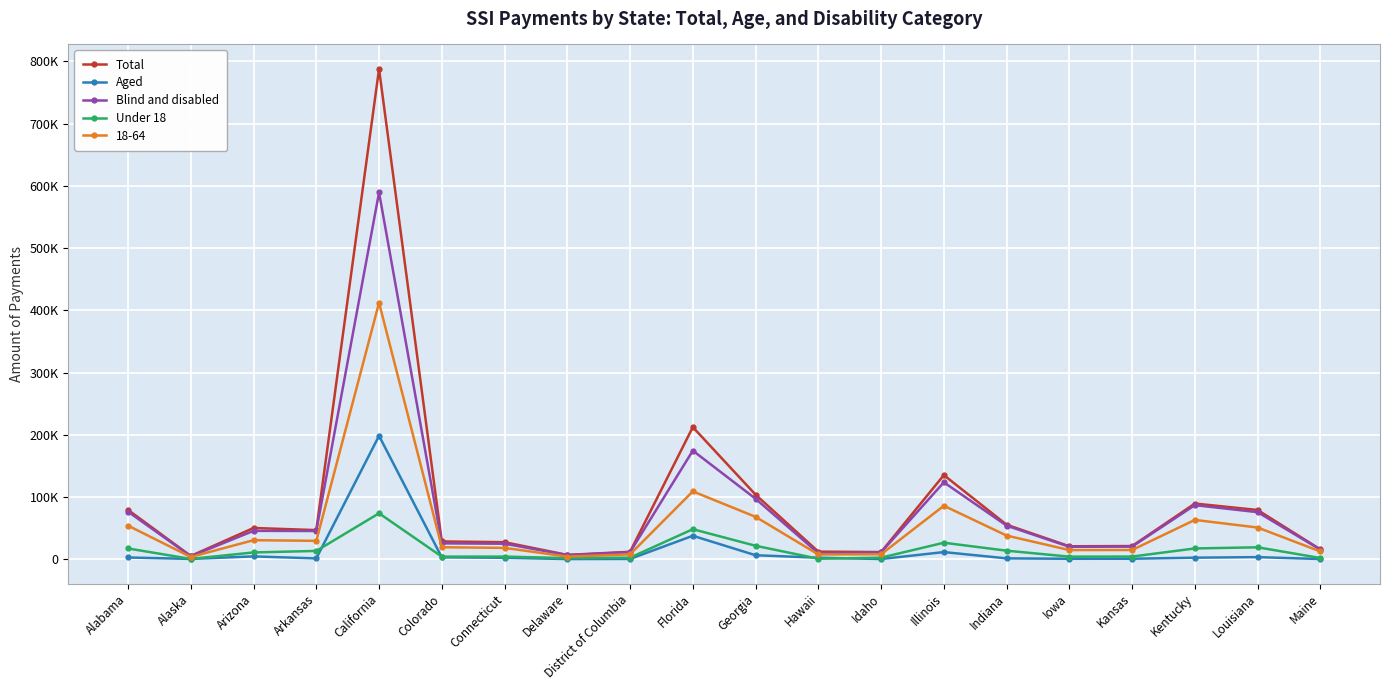

What is the approximate value of Aged at Arizona?

4647